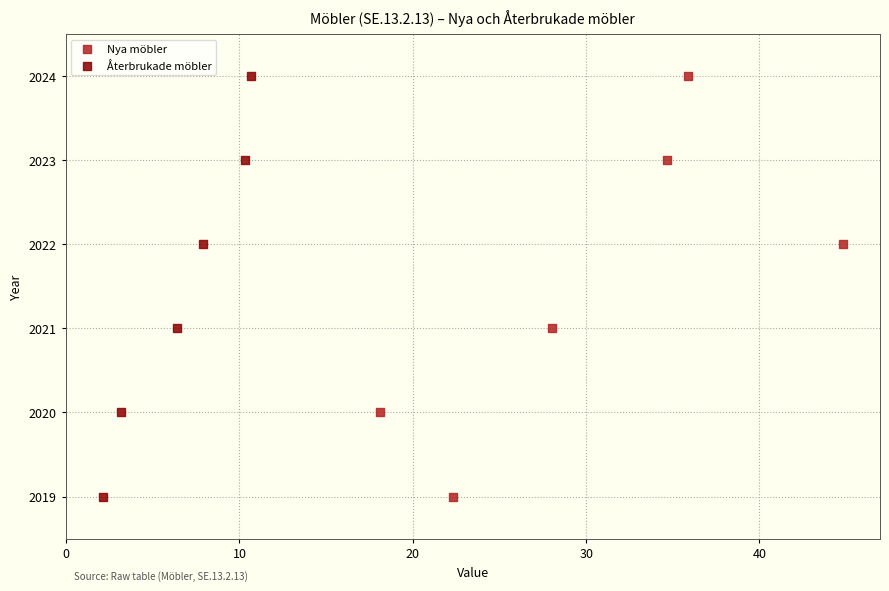

What are all the series names shown in the legend?

Nya möbler, Återbrukade möbler